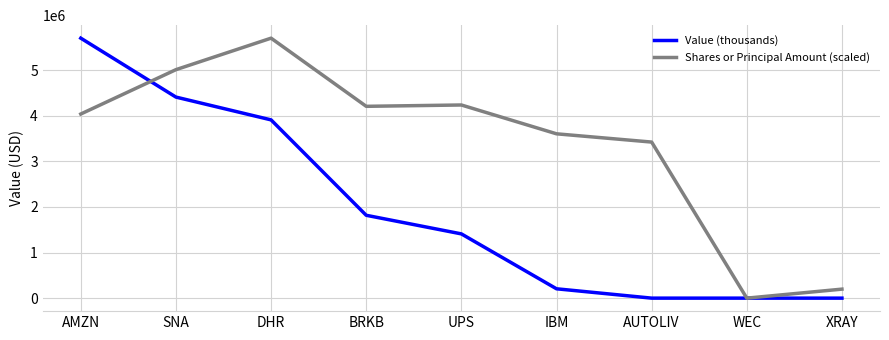

Reading left to right, what are all the values shown in this chart?

Value (thousands): AMZN=5701000.0	SNA=4409000.0	DHR=3909000.0	BRKB=1817000.0	UPS=1409000.0	IBM=205000.0	AUTOLIV=0.0	WEC=0.0	XRAY=0.0
Shares or Principal Amount (scaled): AMZN=4037789.5	SNA=5010473.7	DHR=5701000.0	BRKB=4206368.4	UPS=4235631.6	IBM=3603578.9	AUTOLIV=3422421.1	WEC=0.0	XRAY=197473.7